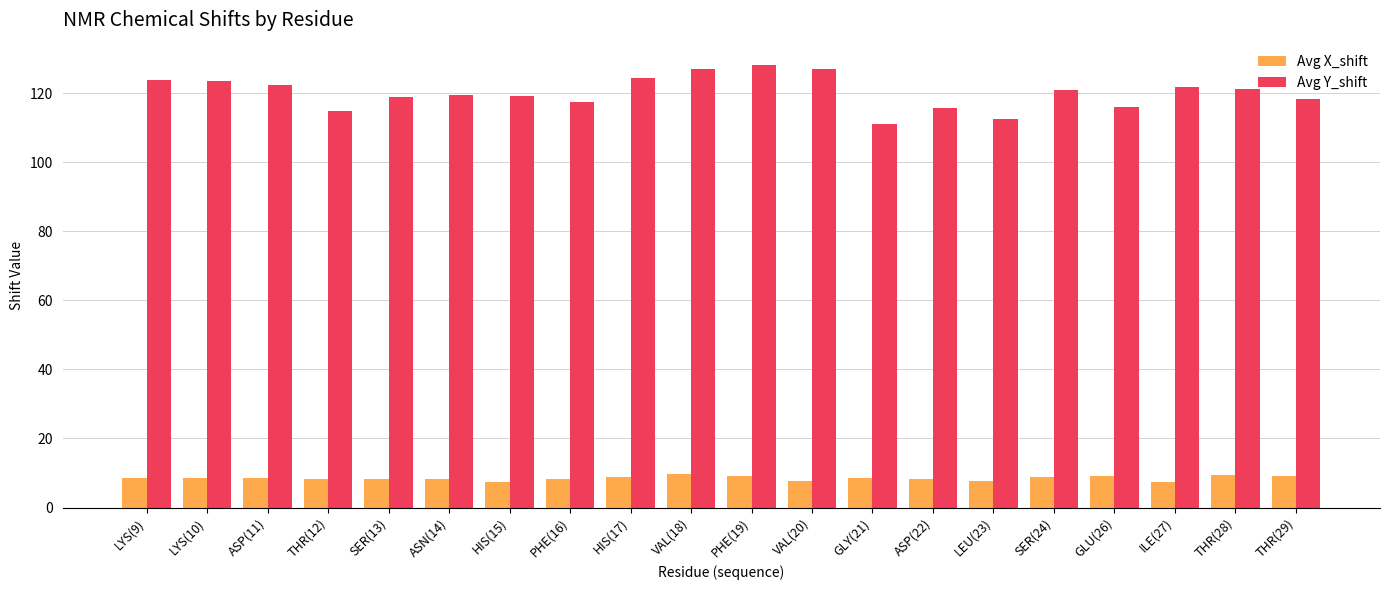

At PHE(19), list the series in order from largest to smallest.

Avg Y_shift, Avg X_shift